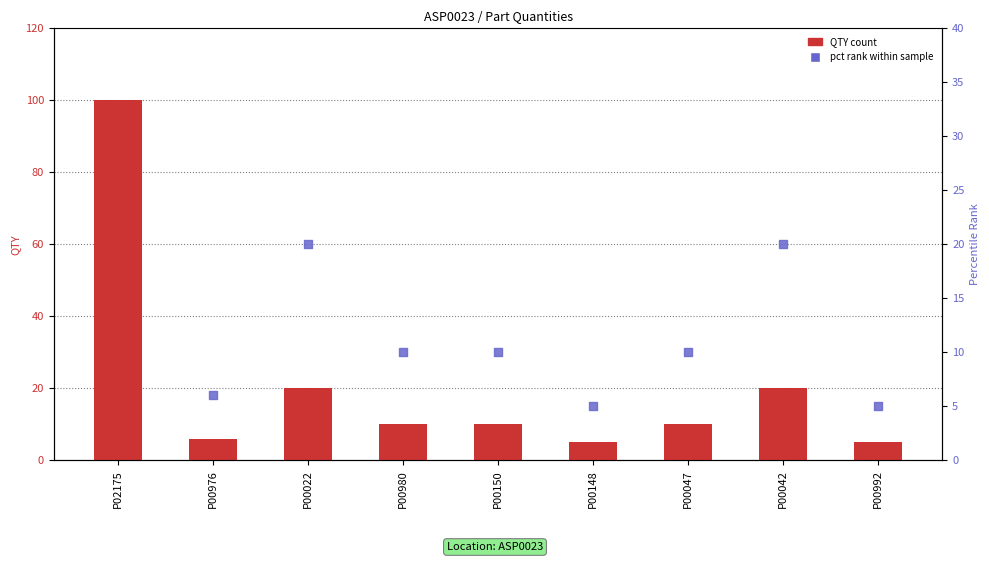

Which series has the largest total across all categories?

QTY